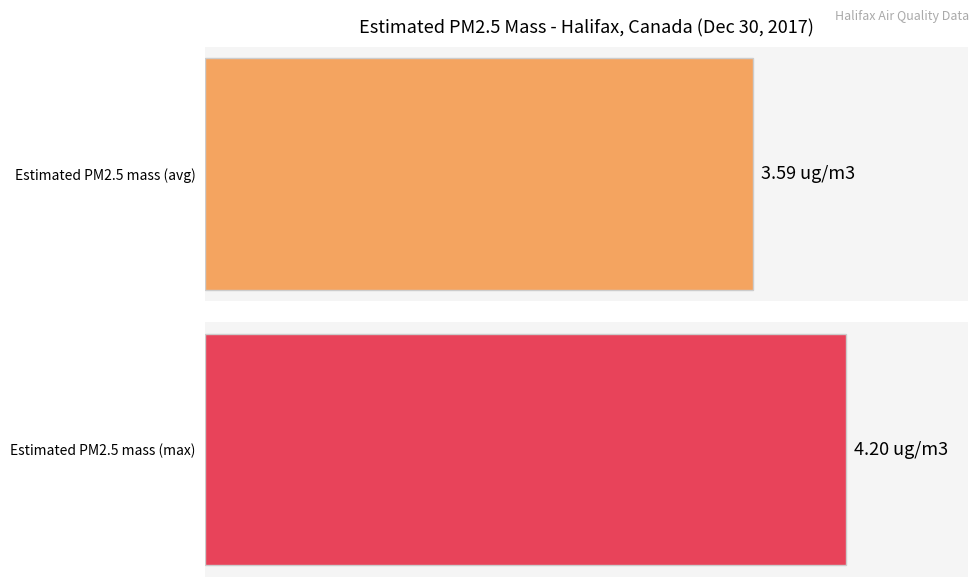

Between 3 and 10, which is larger?

10